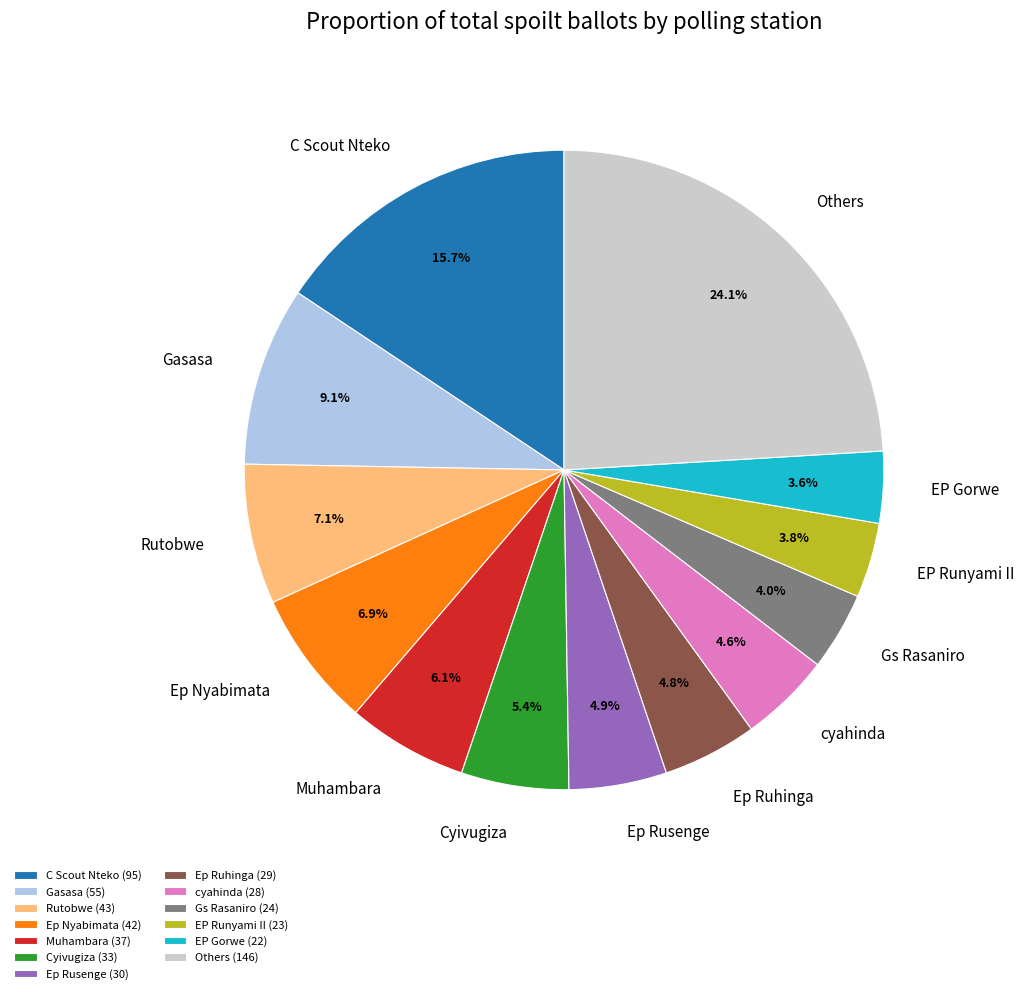

Is there any slice that represents more than half of the pie?

No